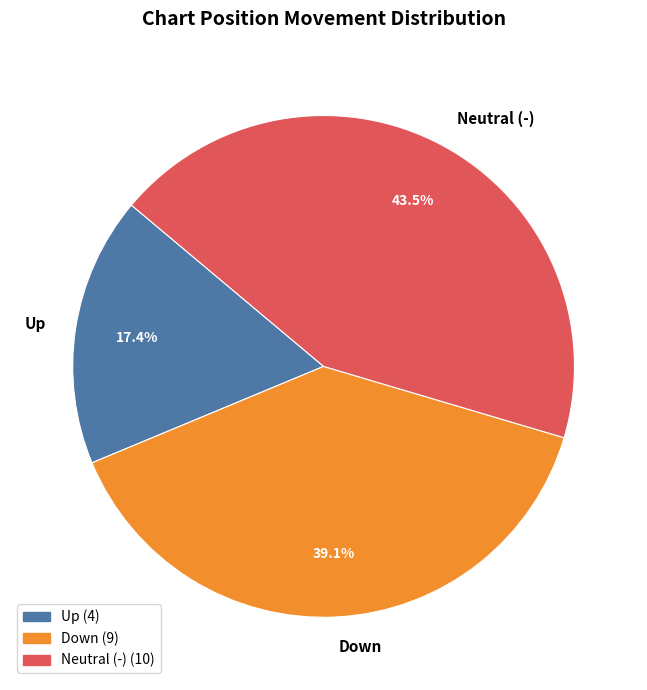

Rank the categories by value from lowest to highest.

Up, Down, Neutral (-)